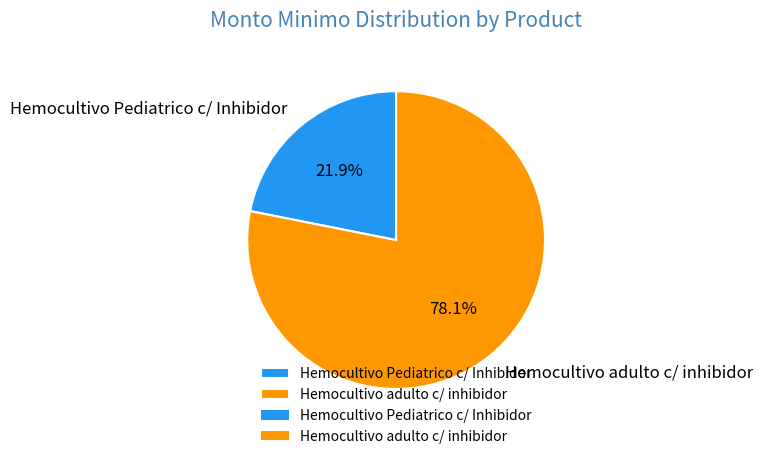

Is it true that Hemocultivo Pediatrico c/ Inhibidor is 31% of the pie?

False